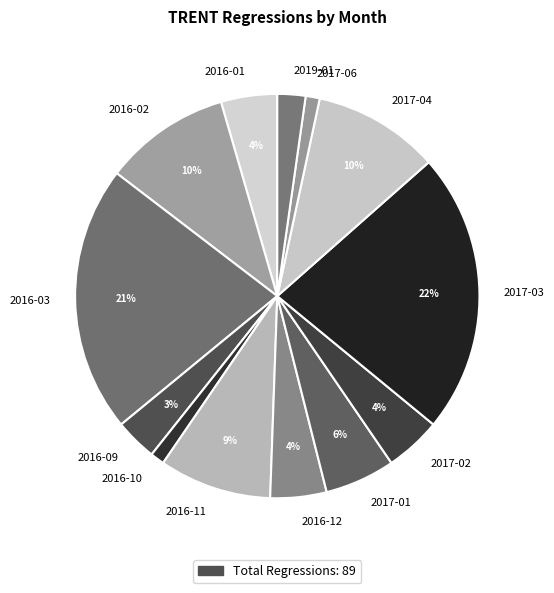

To the nearest percent, what percentage of the pie is 2016-10?

1%